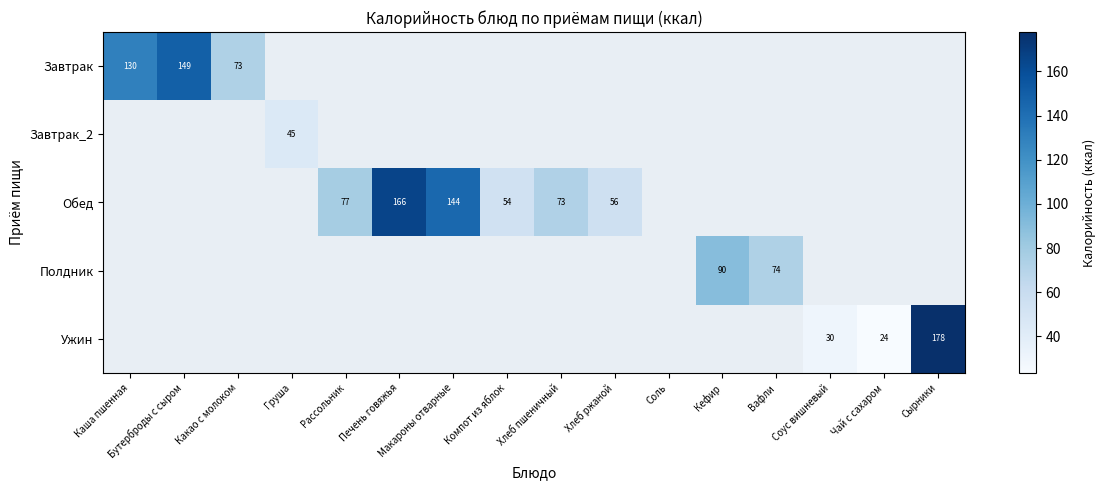

True or false: Полдник has a value of 90 at Кефир.

True